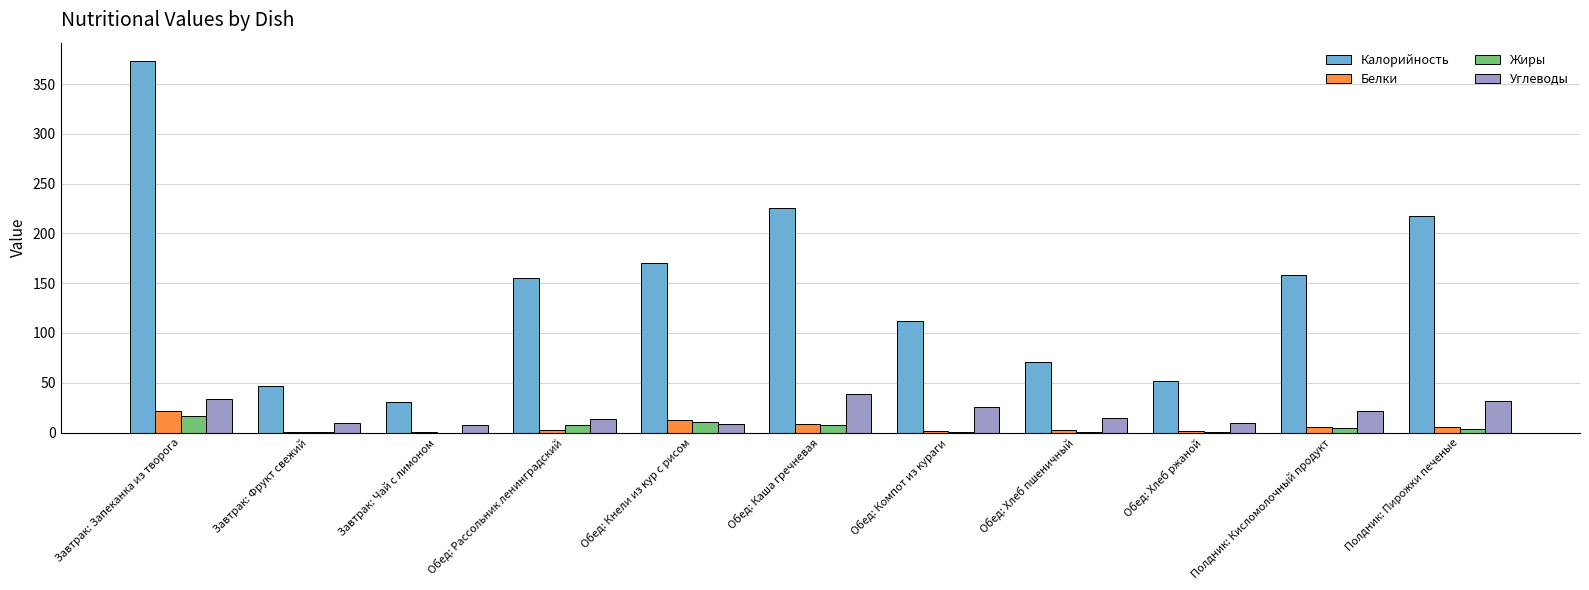

Which series has the largest total across all categories?

Калорийность